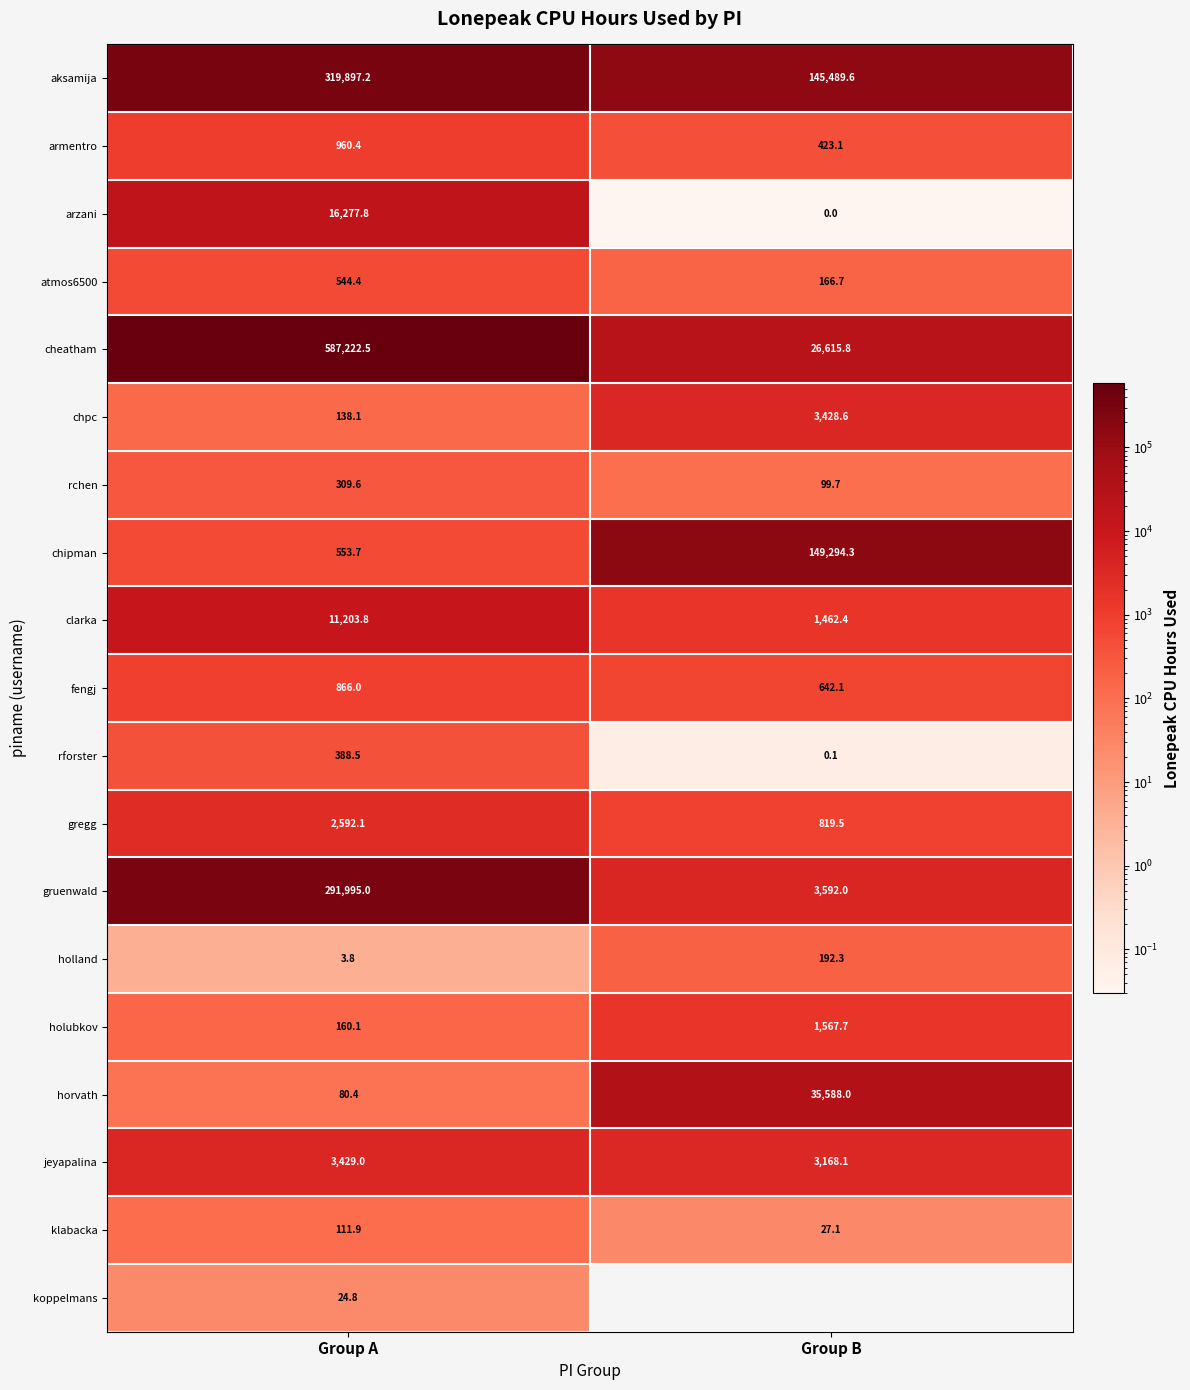

Rank the categories by gruenwald value from lowest to highest.

Group B, Group A